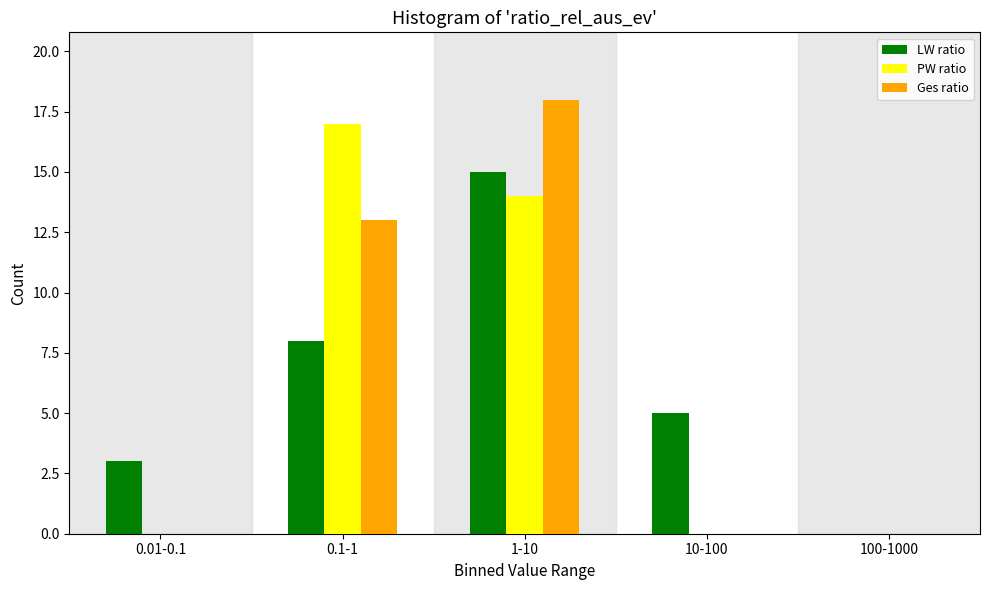

Reading left to right, transcribe all the data shown in this chart.

LW ratio: 0.01-0.1=3	0.1-1=8	1-10=15	10-100=5	100-1000=0
PW ratio: 0.01-0.1=0	0.1-1=17	1-10=14	10-100=0	100-1000=0
Ges ratio: 0.01-0.1=0	0.1-1=13	1-10=18	10-100=0	100-1000=0